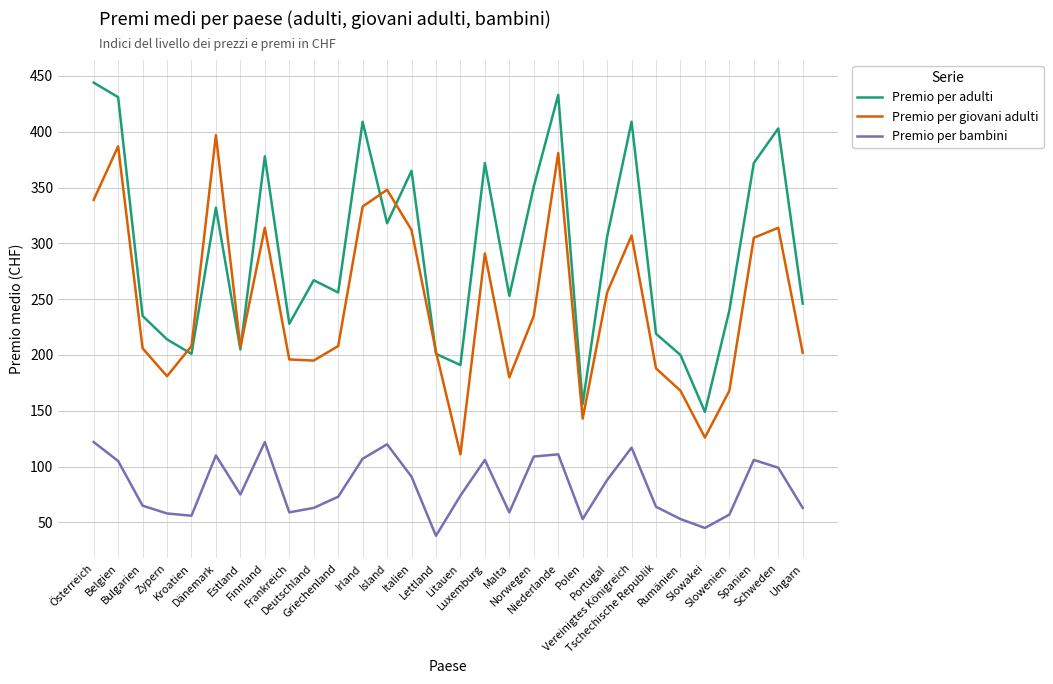

List the series in order of their peak value, highest first.

Premio per adulti, Premio per giovani adulti, Premio per bambini